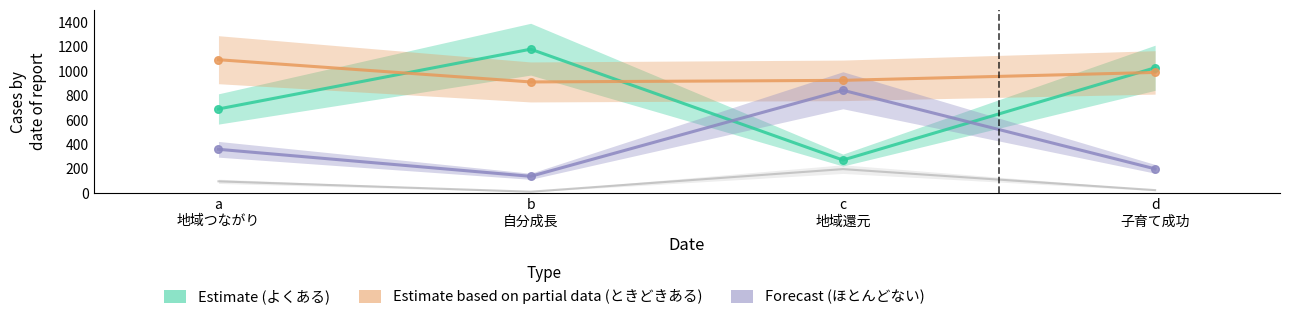

What is the total value across all series at c
地域還元?

2229